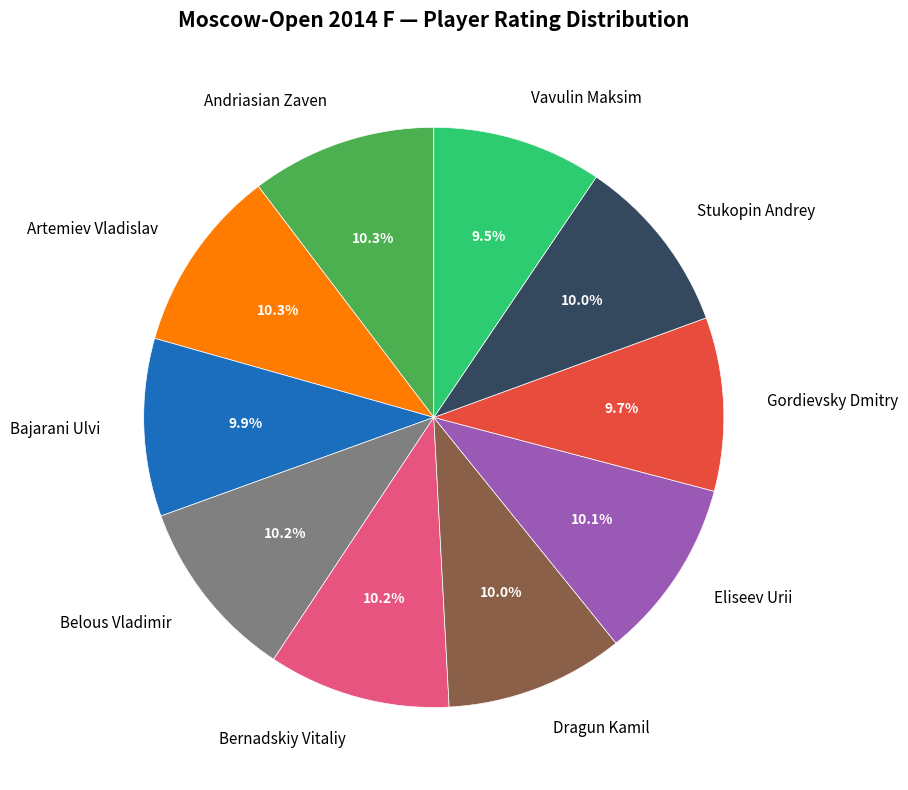

To the nearest percent, what is the difference between the largest and smallest slice percentages?

1%